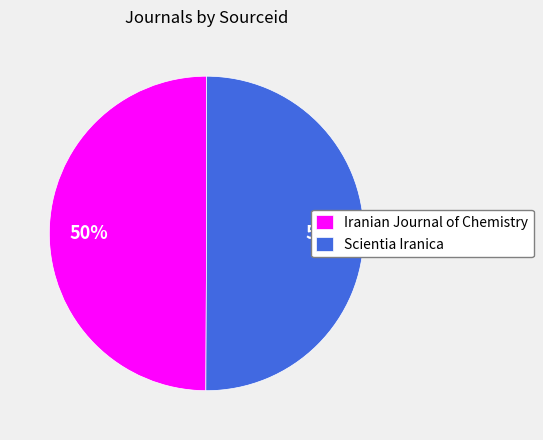

Count the number of slices in the pie.

2